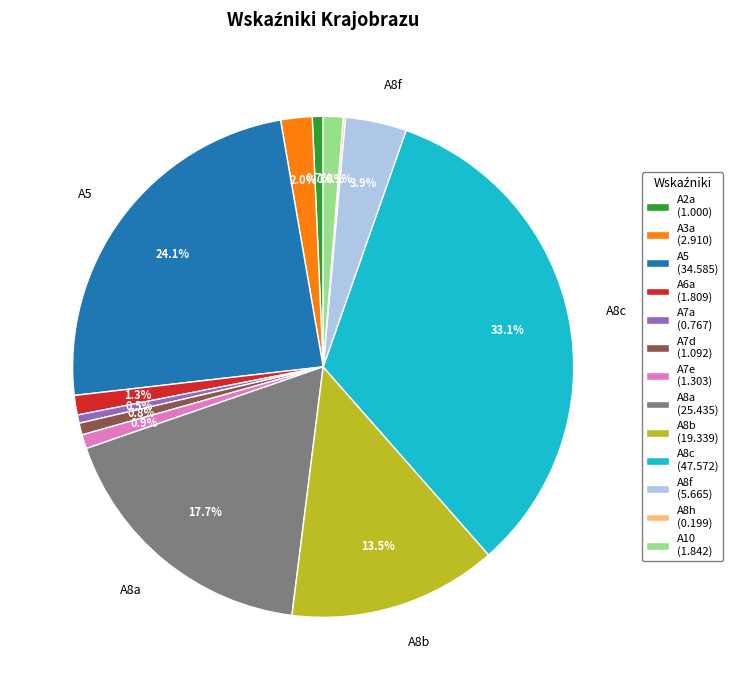

Does any single category account for the majority?

No